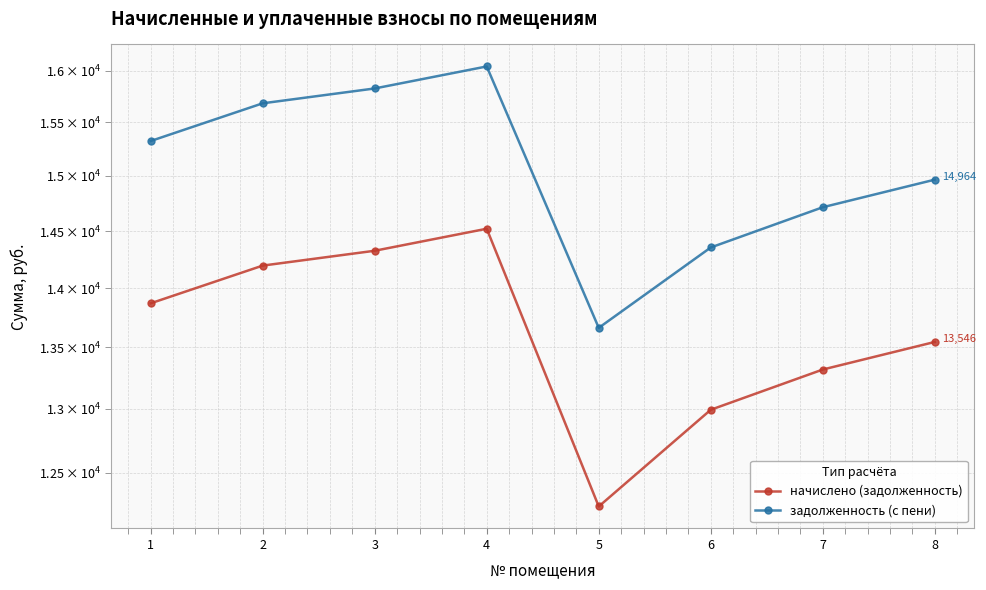

What is the difference between the maximum and minimum values in the начислено (задолженность) series?

2275.6